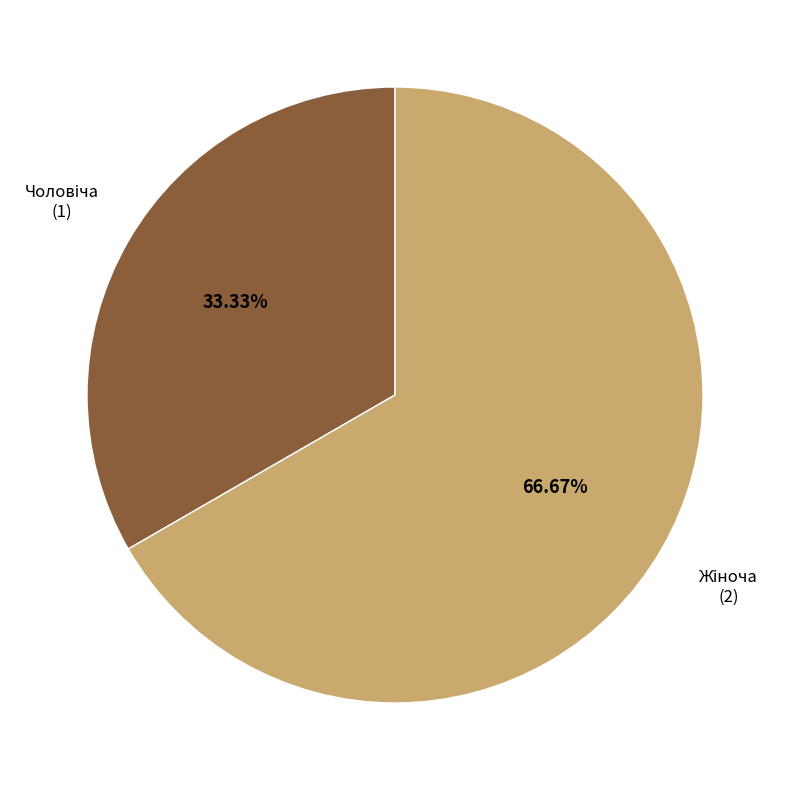

How many segments does this pie chart have?

2